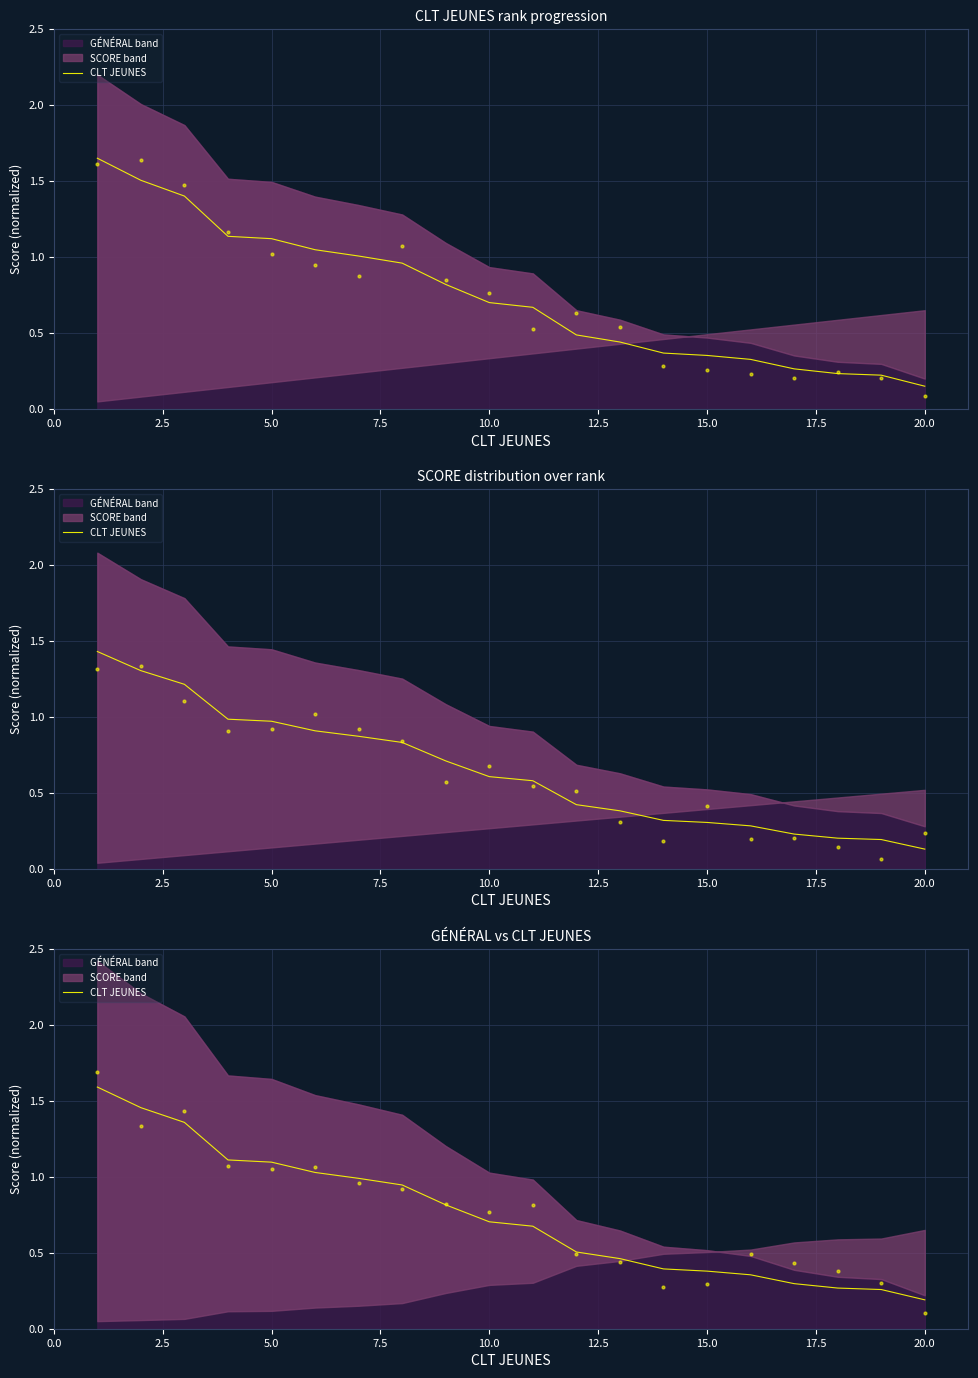

Which has a higher value, 2.5 or 7.5?

2.5